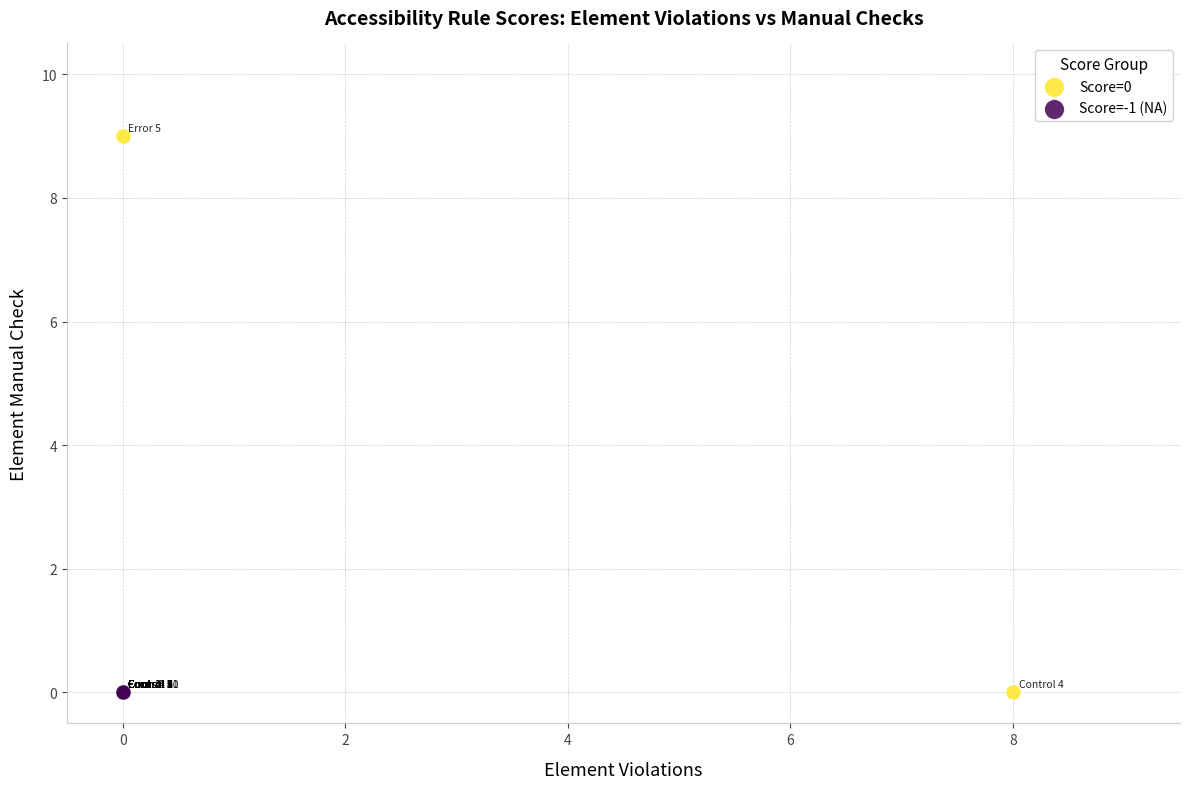

What are all the series names shown in the legend?

Score=0, Score=-1 (NA)